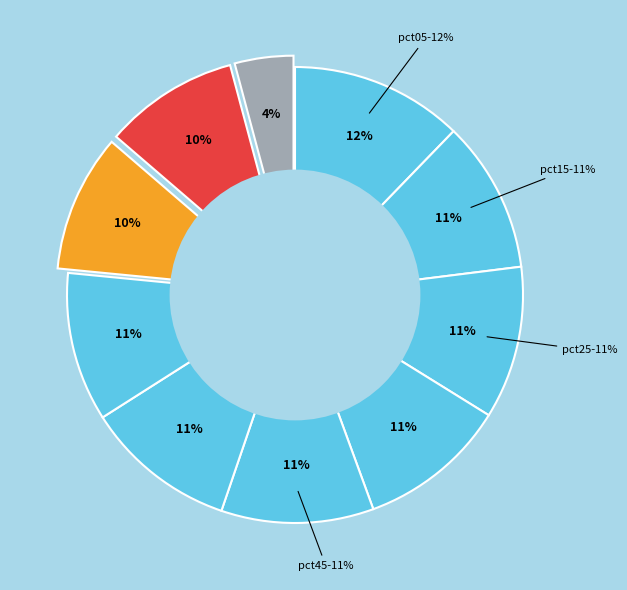

Which category has the smallest portion of the pie?

pct95